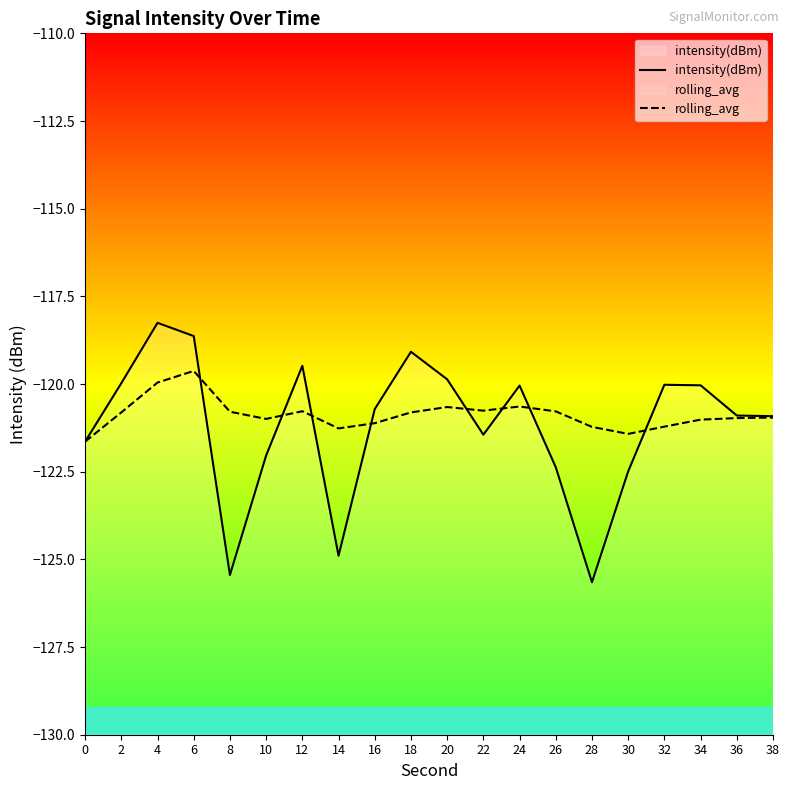

What is the value of the rolling_avg point at the 15th from the left?

-121.2